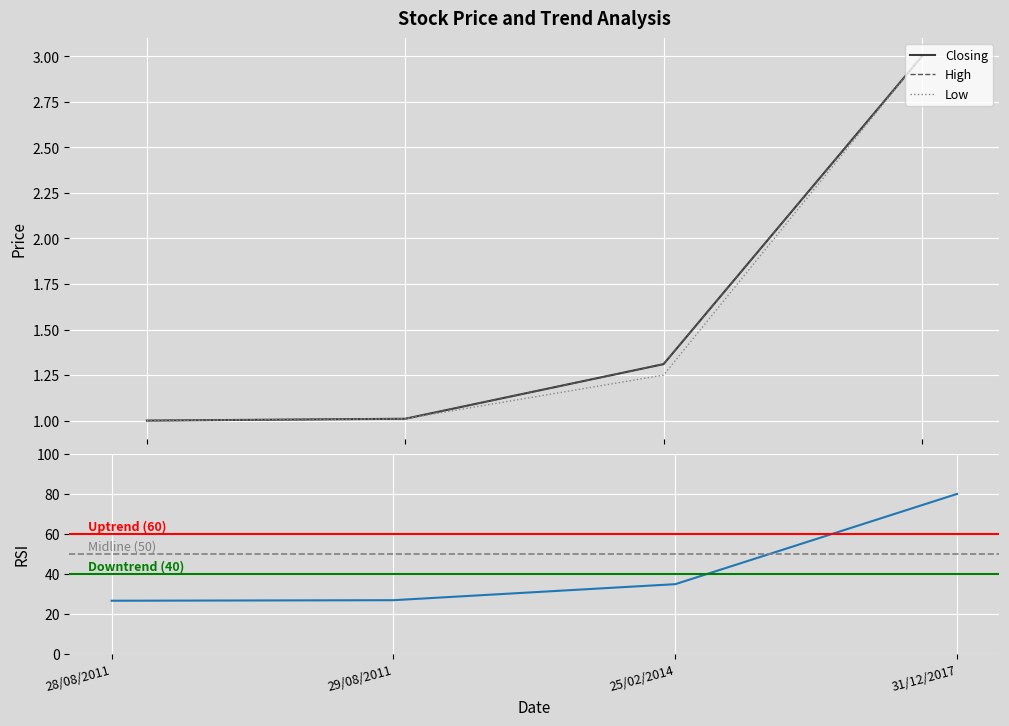

What are all the series names shown in the legend?

High, Low, Closing